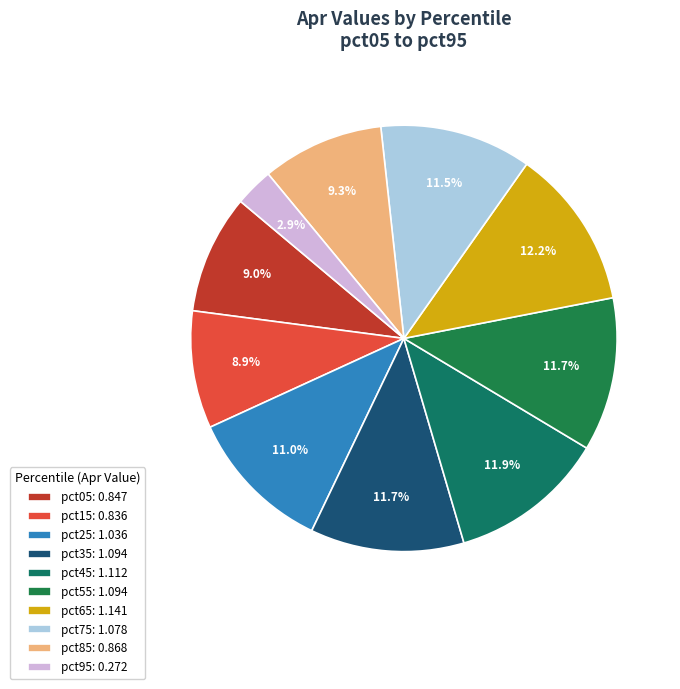

The pct45 slice represents 12% of the pie. True or false?

True